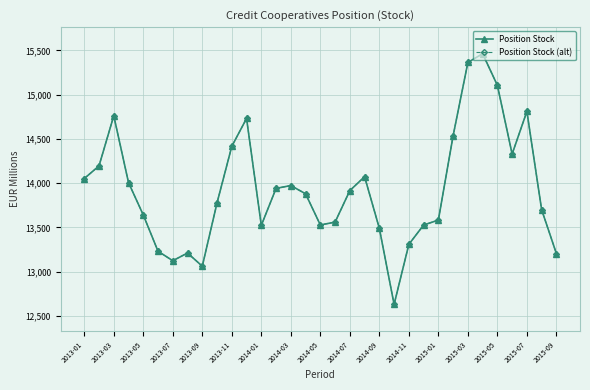

Does the chart have visible grid lines?

Yes